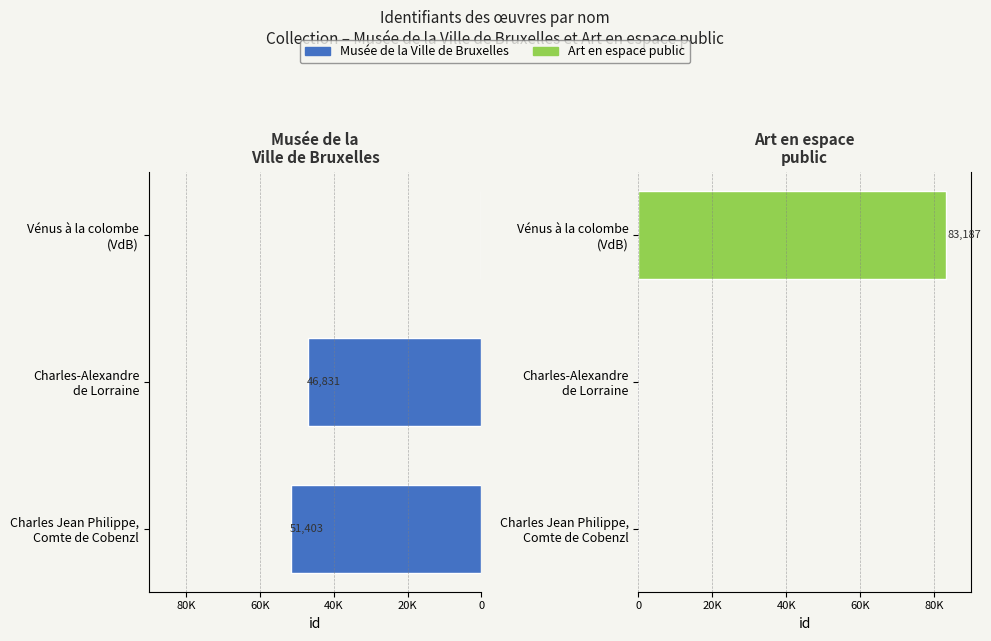

What is the spread (max minus min) of values at 0?

51403